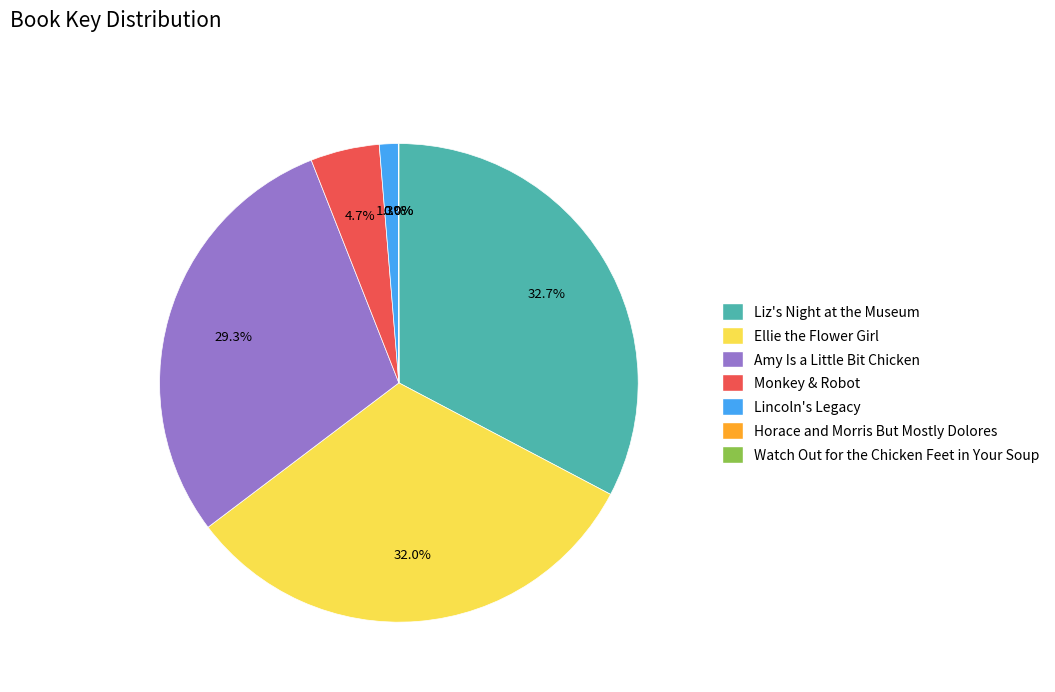

What is the total percentage of Liz's Night at the Museum and Lincoln's Legacy?

34.0%